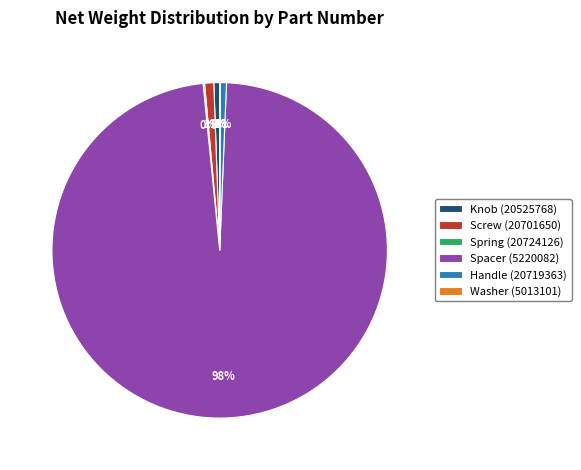

Do Screw (20701650) and Handle (20719363) together represent more than half of the pie?

No